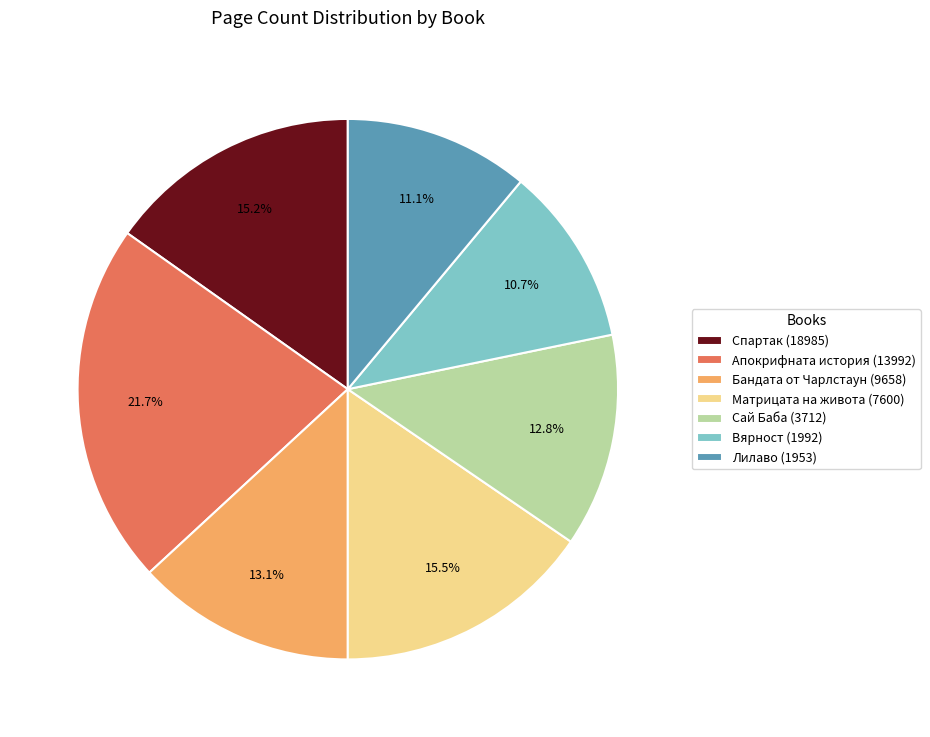

Which has a higher value, Апокрифната история (13992) or Лилаво (1953)?

Апокрифната история (13992)